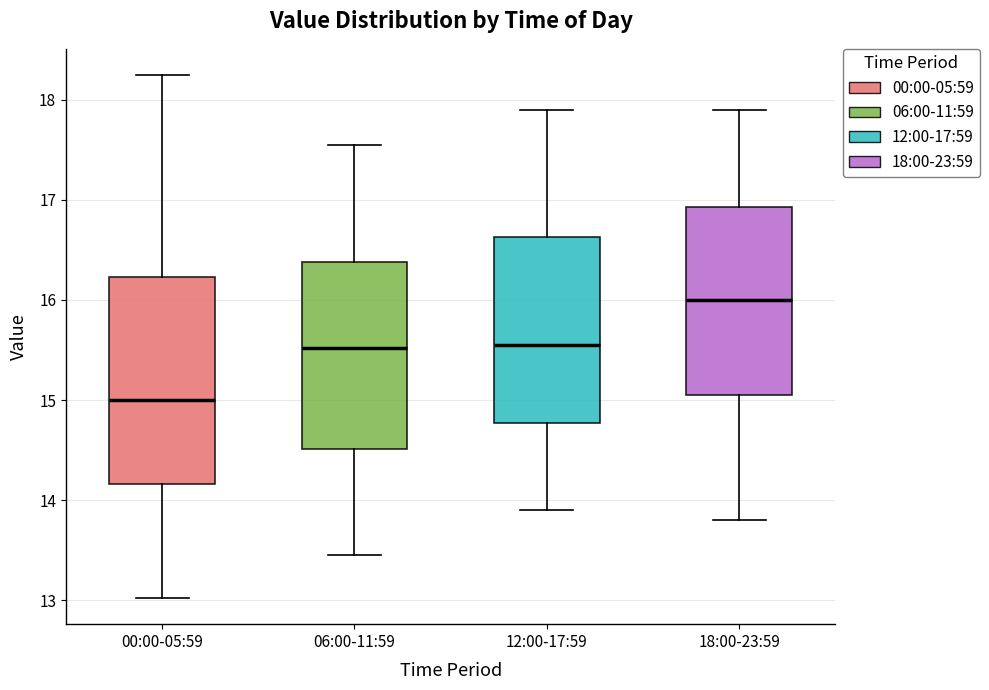

Reading left to right, transcribe this box plot: for each box, give where its median line is, the range the box spans, and where its two whiskers end, as read against the y-axis. The values are not printed on the chart, so give them approximately, as read against the axis.

00:00-05:59: median 15.0, box 14.2 to 16.2, whiskers 13.0 to 18.3
06:00-11:59: median 15.5, box 14.5 to 16.4, whiskers 13.5 to 17.6
12:00-17:59: median 15.6, box 14.8 to 16.6, whiskers 13.9 to 17.9
18:00-23:59: median 16.0, box 15.1 to 16.9, whiskers 13.8 to 17.9